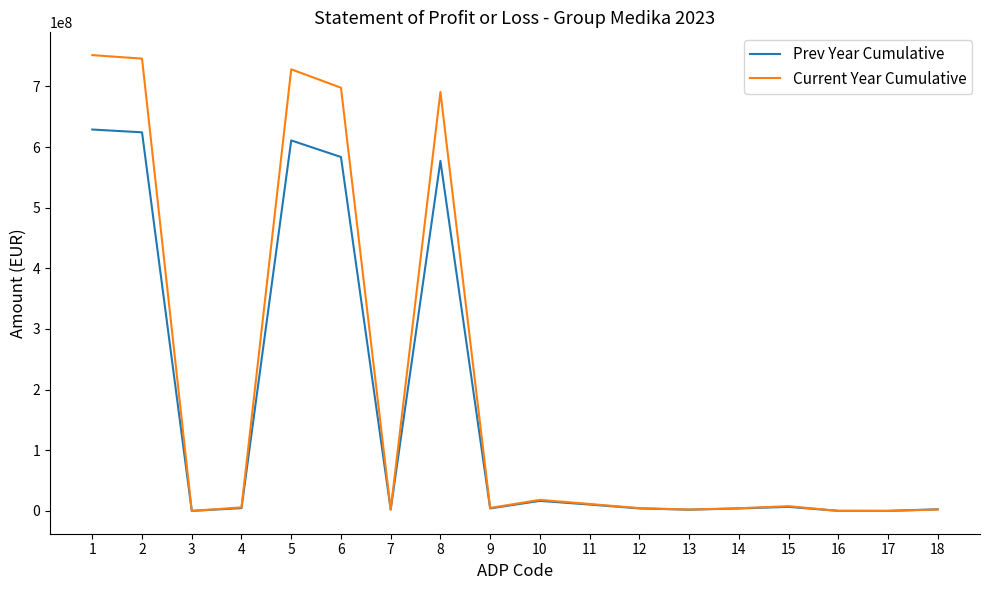

Which series has the widest spread of values?

Current Year Cumulative